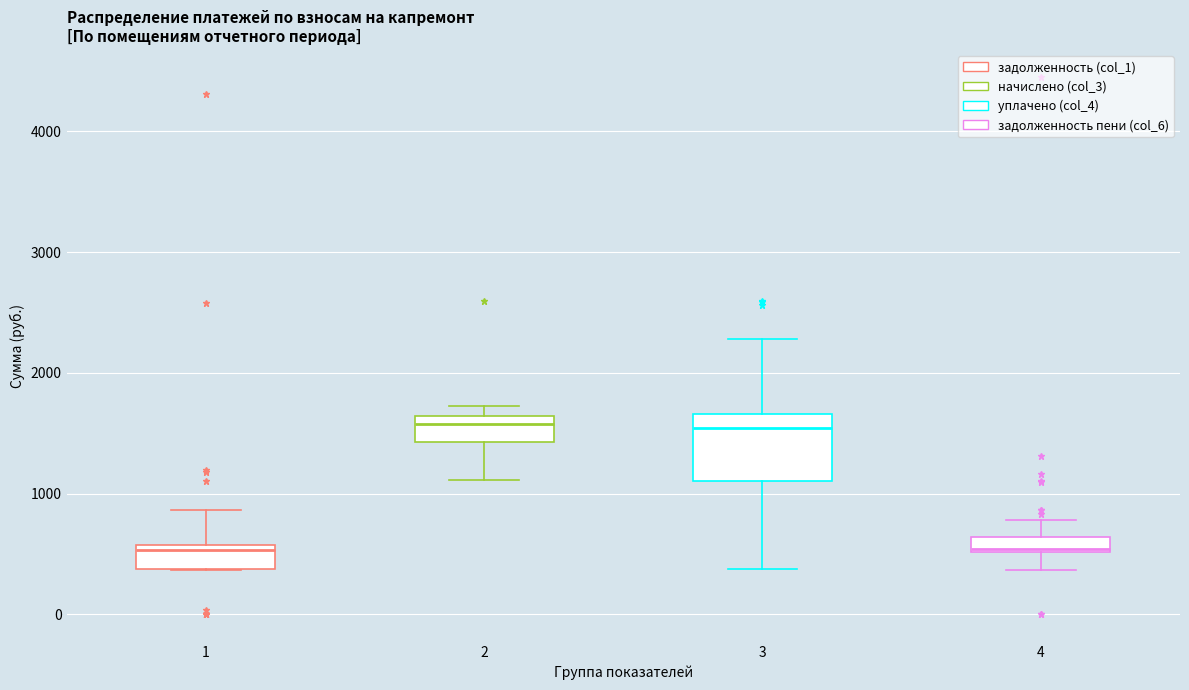

Comparing the boxes themselves (not the whiskers), which one is the tallest?

3